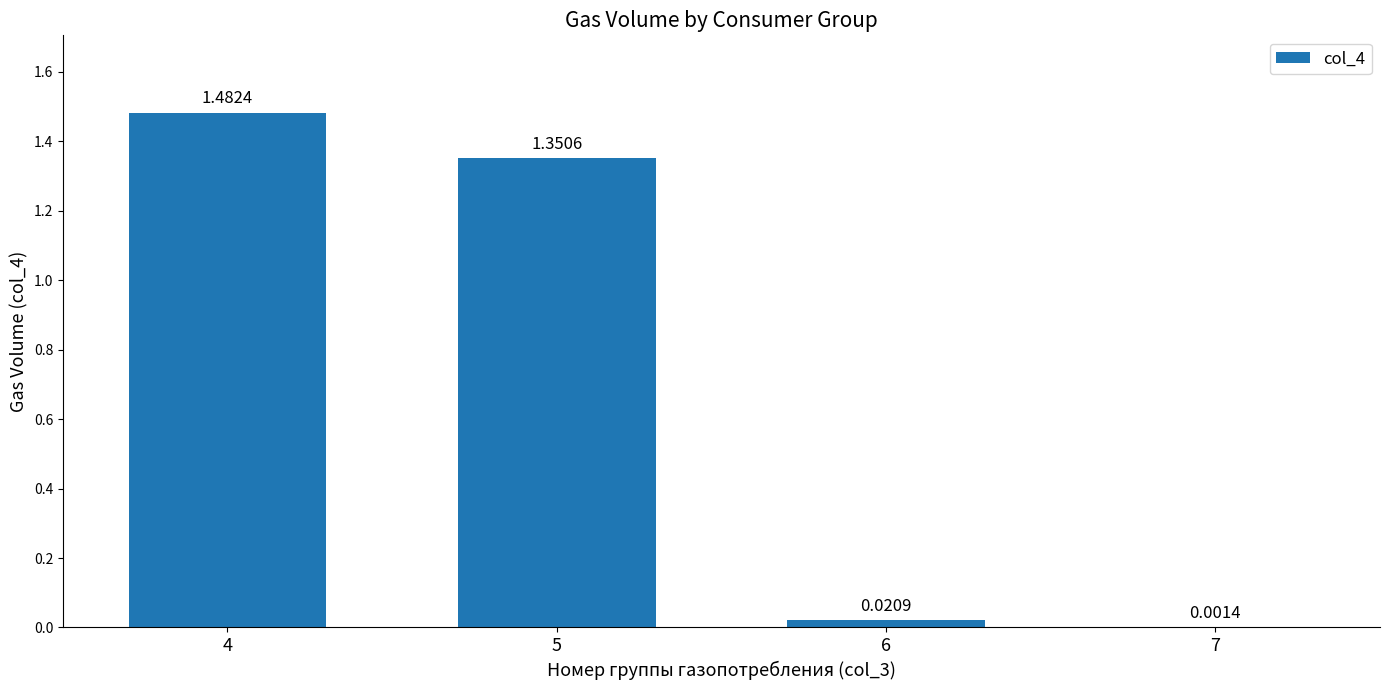

Where does the data first go above 1?

4